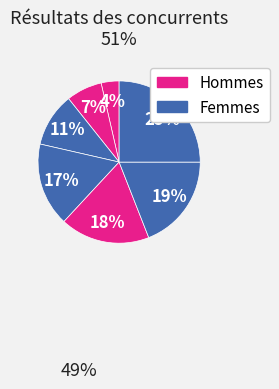

How many segments does this pie chart have?

7